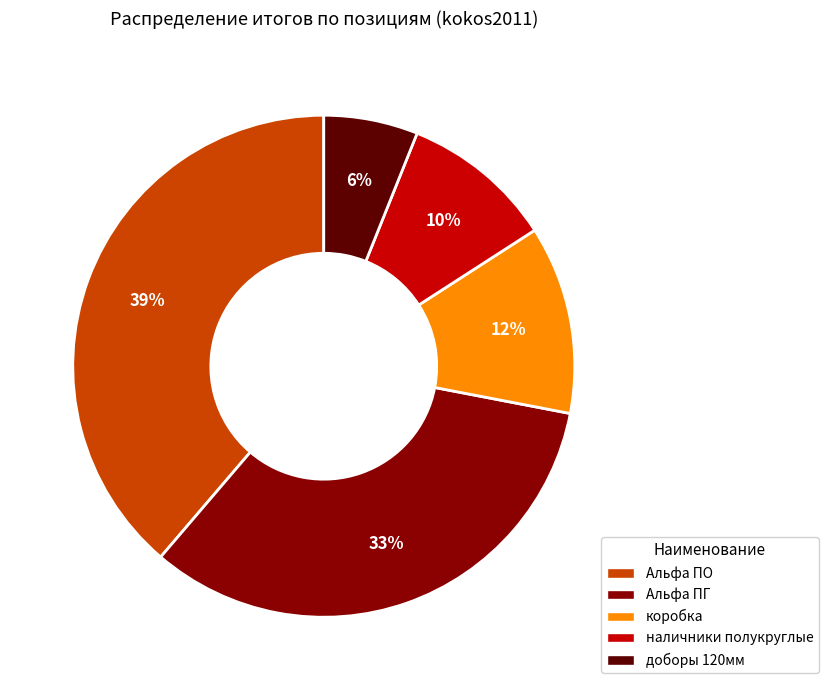

Rank the categories by value from lowest to highest.

доборы 120мм, наличники полукруглые, коробка, Альфа ПГ, Альфа ПО